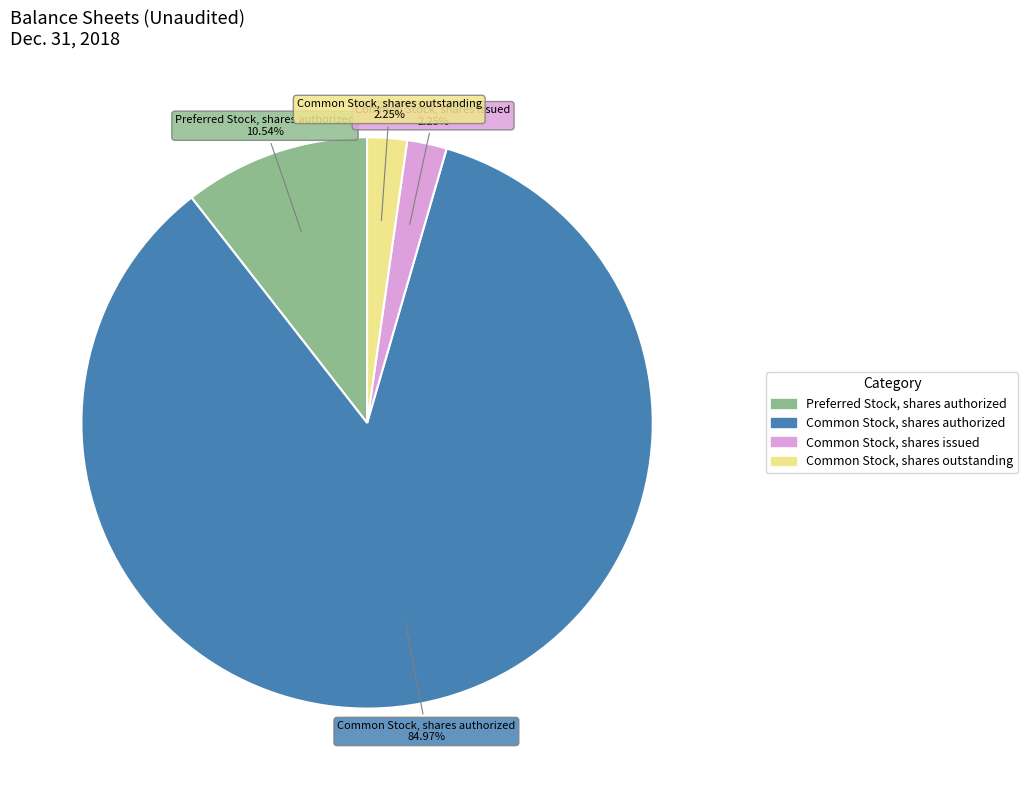

Which category has the biggest portion of the pie?

Common Stock, shares authorized